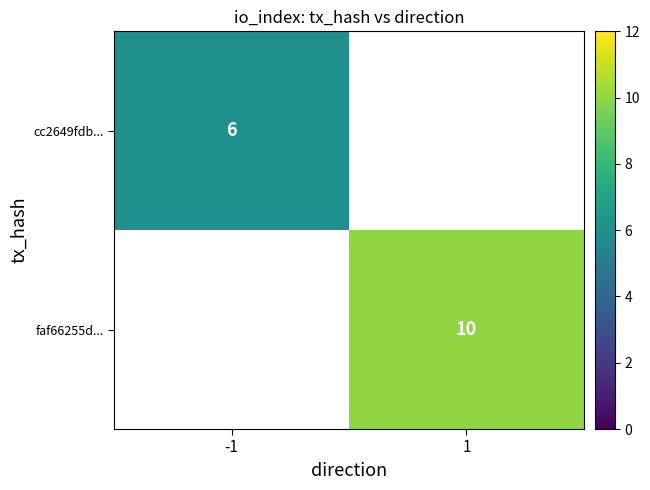

True or false: cc2649fdb... has a value of 6 at -1.

True